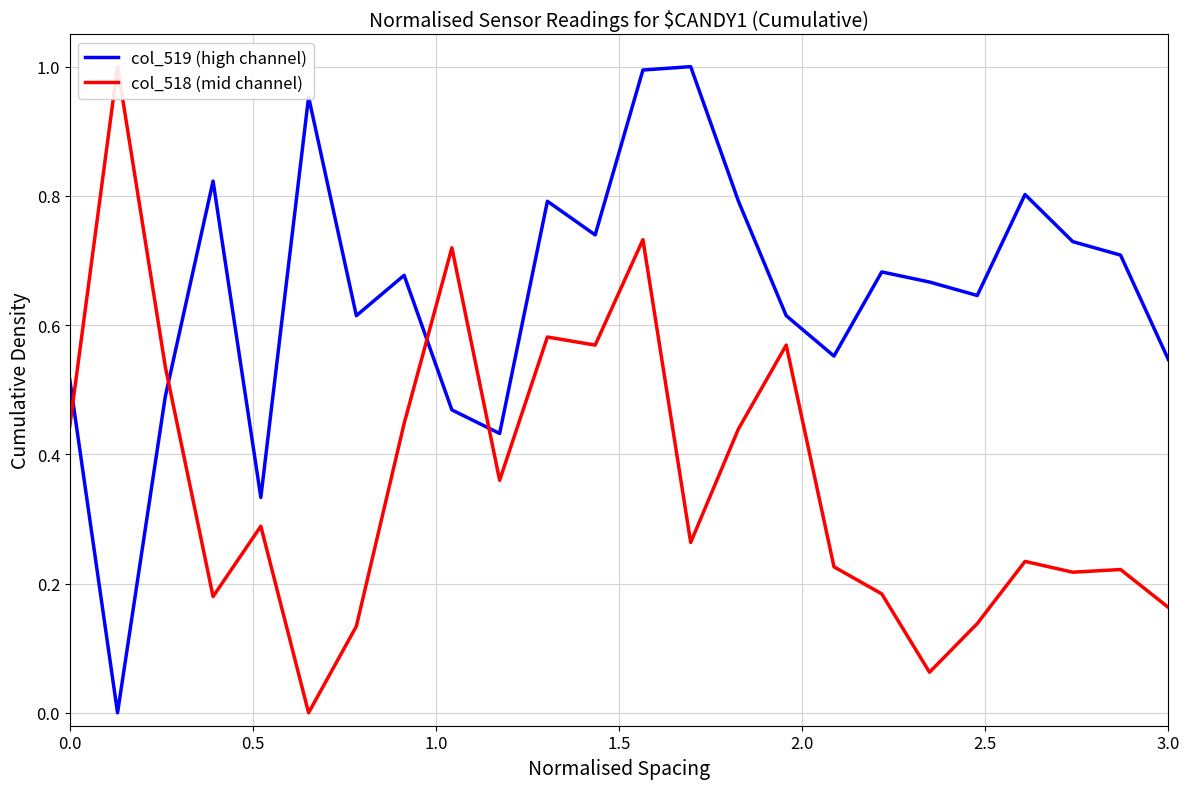

What are all the series names shown in the legend?

col_519 (high channel), col_518 (mid channel)